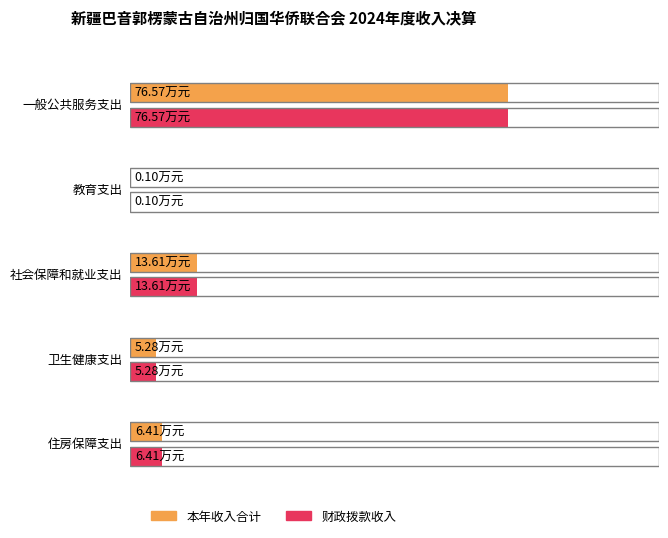

What are all the series names shown in the legend?

本年收入合计, 财政拨款收入